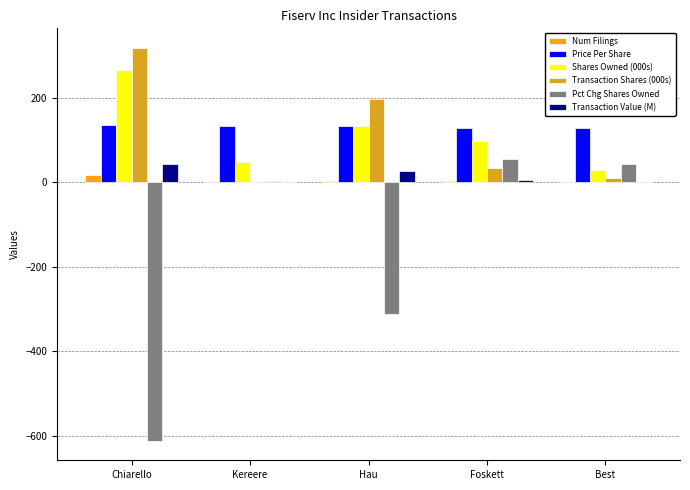

The Price Per Share series shows 127.5 at Best. True or false?

True